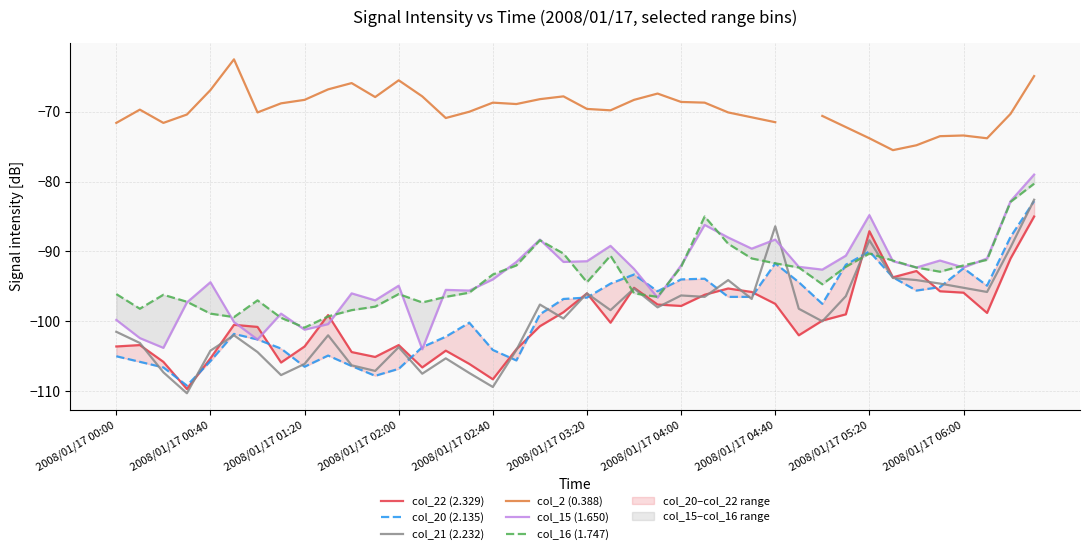

What is the minimum value for col_21 (2.232)?

-110.3